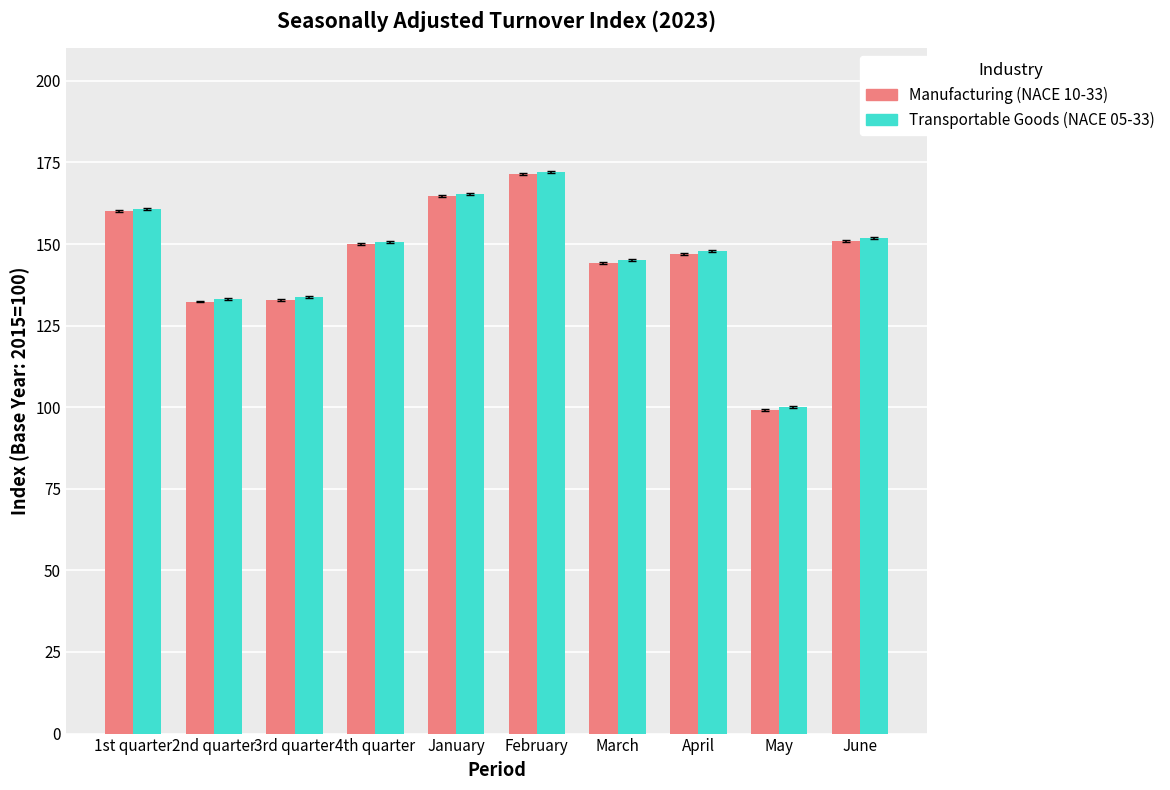

How many bars are there in total?

20